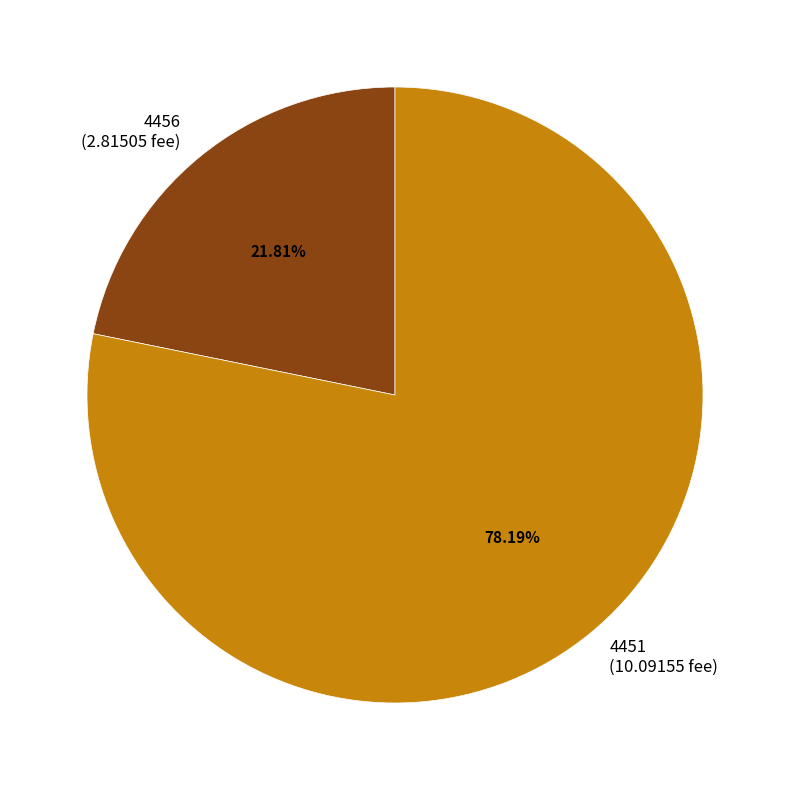

Approximately how many times larger is the value at 4456 (2.81505 fee) compared to 4451 (10.09155 fee)?

0.3